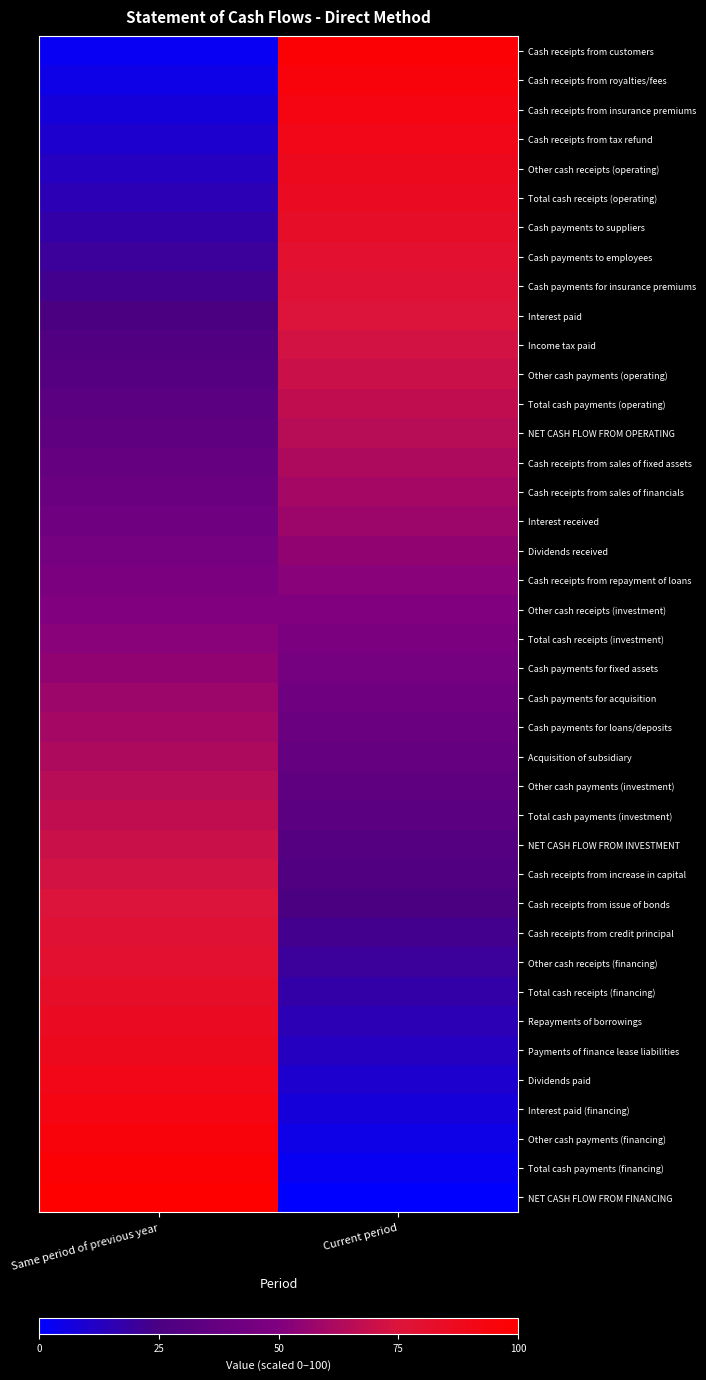

Reading right to left, extract all data points from this chart.

Cash receipts from customers: Current period=97.5	Same period of previous year=2.5
Cash receipts from royalties/fees: Current period=95.0	Same period of previous year=5.0
Cash receipts from insurance premiums: Current period=92.5	Same period of previous year=7.5
Cash receipts from tax refund: Current period=90.0	Same period of previous year=10.0
Other cash receipts (operating): Current period=87.5	Same period of previous year=12.5
Total cash receipts (operating): Current period=85.0	Same period of previous year=15.0
Cash payments to suppliers: Current period=82.5	Same period of previous year=17.5
Cash payments to employees: Current period=80.0	Same period of previous year=20.0
Cash payments for insurance premiums: Current period=77.5	Same period of previous year=22.5
Interest paid: Current period=75.0	Same period of previous year=25.0
Income tax paid: Current period=72.5	Same period of previous year=27.5
Other cash payments (operating): Current period=70.0	Same period of previous year=30.0
Total cash payments (operating): Current period=67.5	Same period of previous year=32.5
NET CASH FLOW FROM OPERATING: Current period=65.0	Same period of previous year=35.0
Cash receipts from sales of fixed assets: Current period=62.5	Same period of previous year=37.5
Cash receipts from sales of financials: Current period=60.0	Same period of previous year=40.0
Interest received: Current period=57.5	Same period of previous year=42.5
Dividends received: Current period=55.0	Same period of previous year=45.0
Cash receipts from repayment of loans: Current period=52.5	Same period of previous year=47.5
Other cash receipts (investment): Current period=50.0	Same period of previous year=50.0
Total cash receipts (investment): Current period=47.5	Same period of previous year=52.5
Cash payments for fixed assets: Current period=45.0	Same period of previous year=55.0
Cash payments for acquisition: Current period=42.5	Same period of previous year=57.5
Cash payments for loans/deposits: Current period=40.0	Same period of previous year=60.0
Acquisition of subsidiary: Current period=37.5	Same period of previous year=62.5
Other cash payments (investment): Current period=35.0	Same period of previous year=65.0
Total cash payments (investment): Current period=32.5	Same period of previous year=67.5
NET CASH FLOW FROM INVESTMENT: Current period=30.0	Same period of previous year=70.0
Cash receipts from increase in capital: Current period=27.5	Same period of previous year=72.5
Cash receipts from issue of bonds: Current period=25.0	Same period of previous year=75.0
Cash receipts from credit principal: Current period=22.5	Same period of previous year=77.5
Other cash receipts (financing): Current period=20.0	Same period of previous year=80.0
Total cash receipts (financing): Current period=17.5	Same period of previous year=82.5
Repayments of borrowings: Current period=15.0	Same period of previous year=85.0
Payments of finance lease liabilities: Current period=12.5	Same period of previous year=87.5
Dividends paid: Current period=10.0	Same period of previous year=90.0
Interest paid (financing): Current period=7.5	Same period of previous year=92.5
Other cash payments (financing): Current period=5.0	Same period of previous year=95.0
Total cash payments (financing): Current period=2.5	Same period of previous year=97.5
NET CASH FLOW FROM FINANCING: Current period=0.0	Same period of previous year=100.0